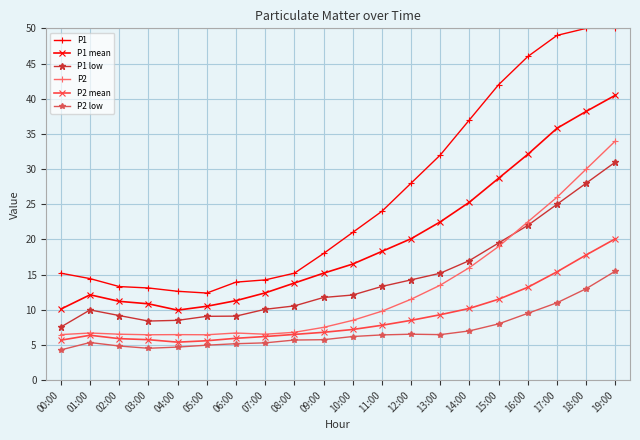

How many values in the P1 low series exceed 12?

10